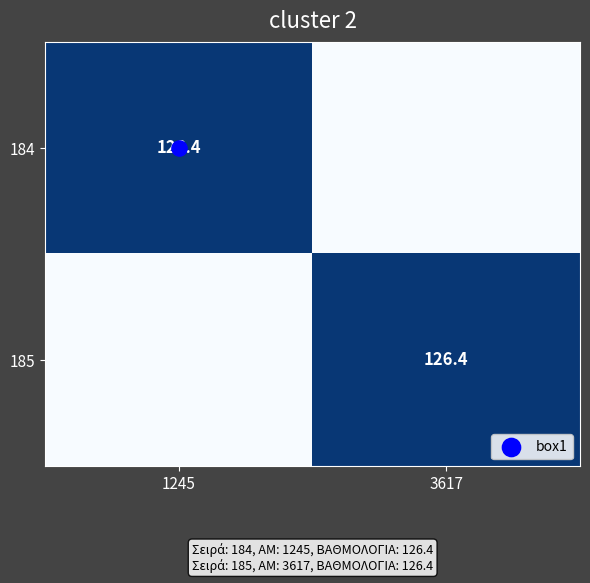

How many series are shown in this chart?

2